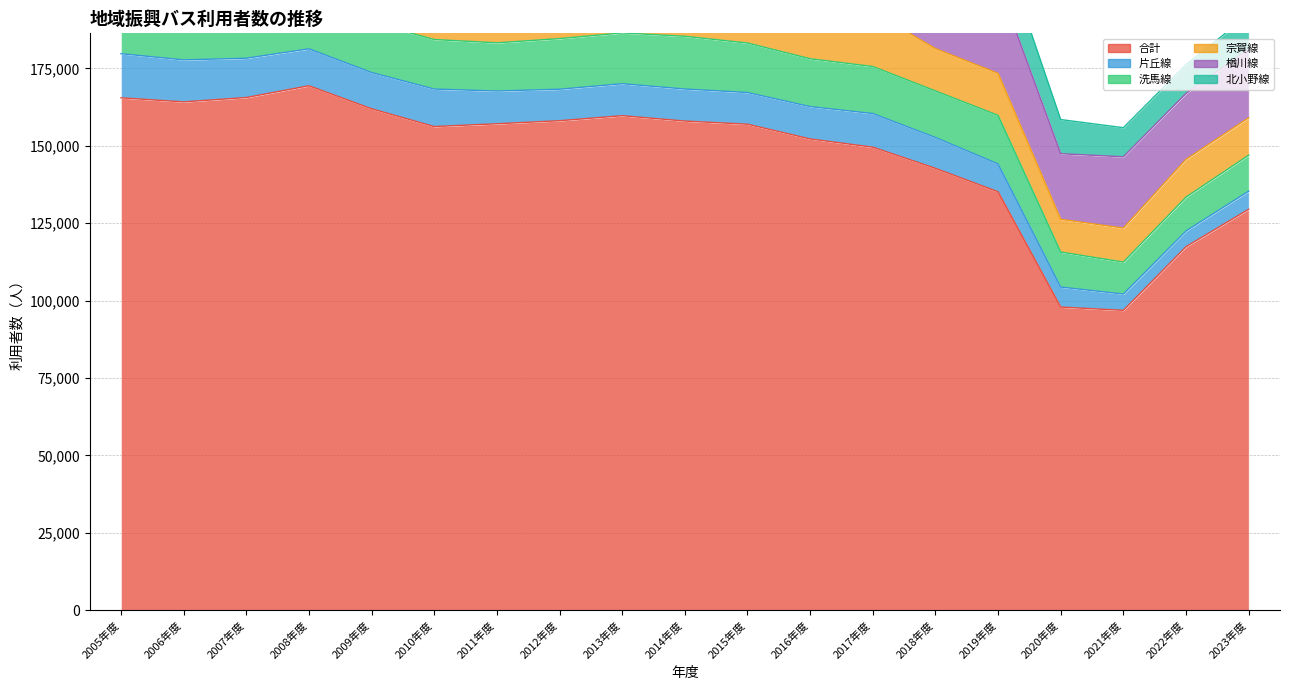

Which has a higher value, 2021年度 or 2013年度?

2013年度